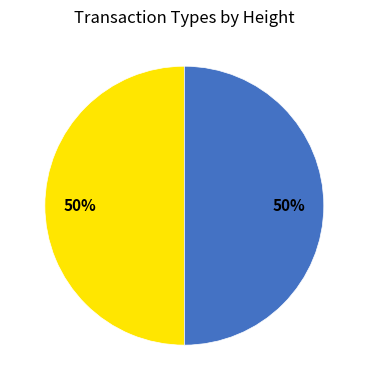

To the nearest percent, what is the average slice percentage?

50%